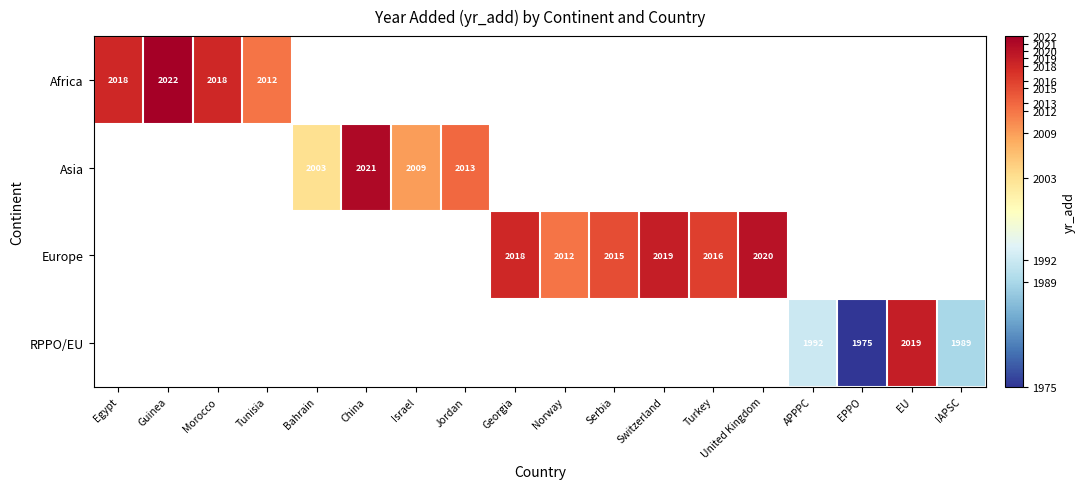

How many series are shown in this chart?

4